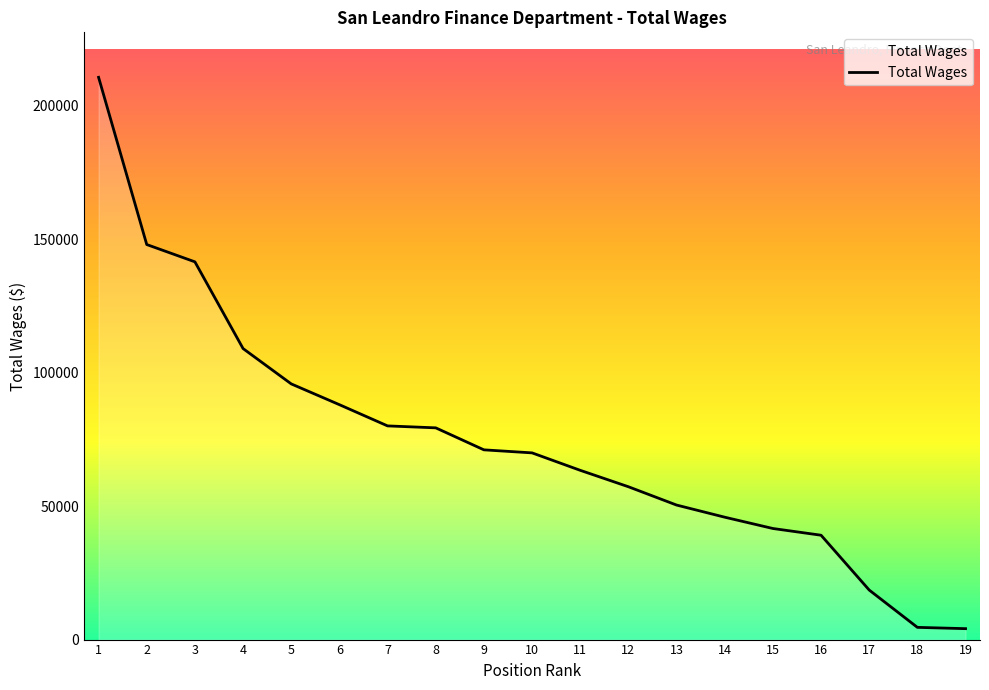

Between 3 and 16, which is larger?

3